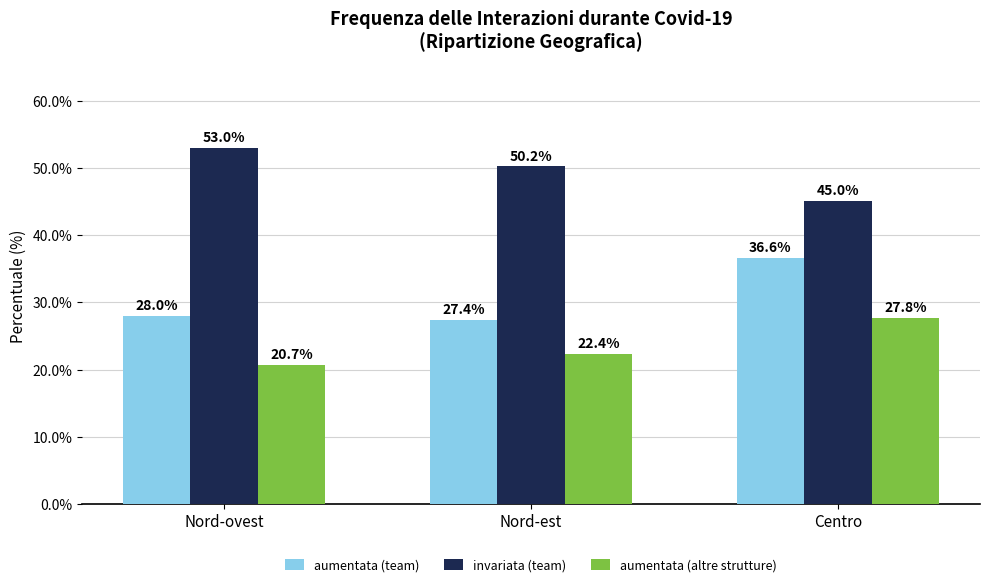

Rank the series by their maximum value, from lowest to highest.

aumentata (altre strutture), aumentata (team), invariata (team)